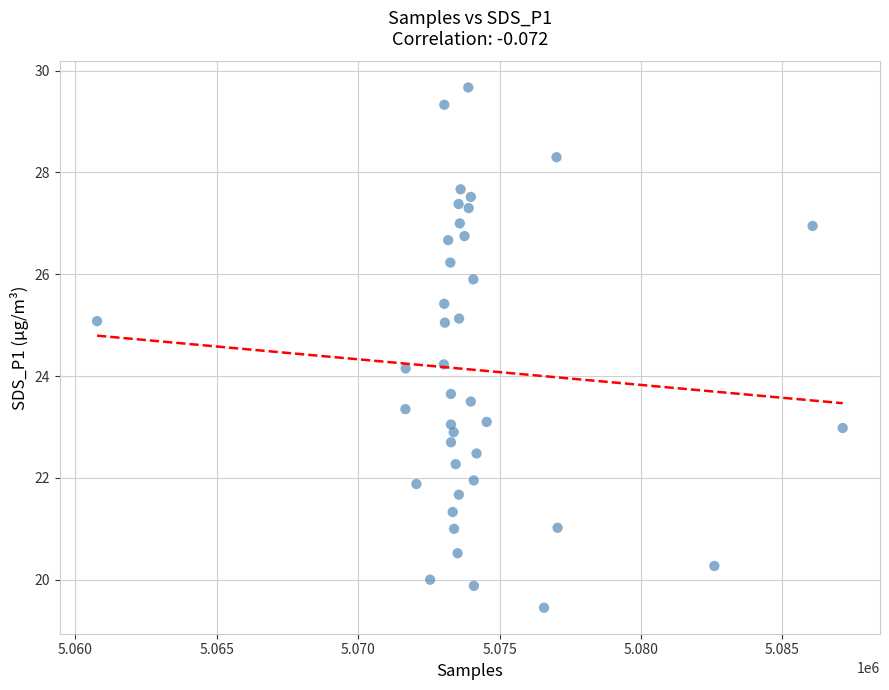

What is the range of X values (max minus min)?

26360.0